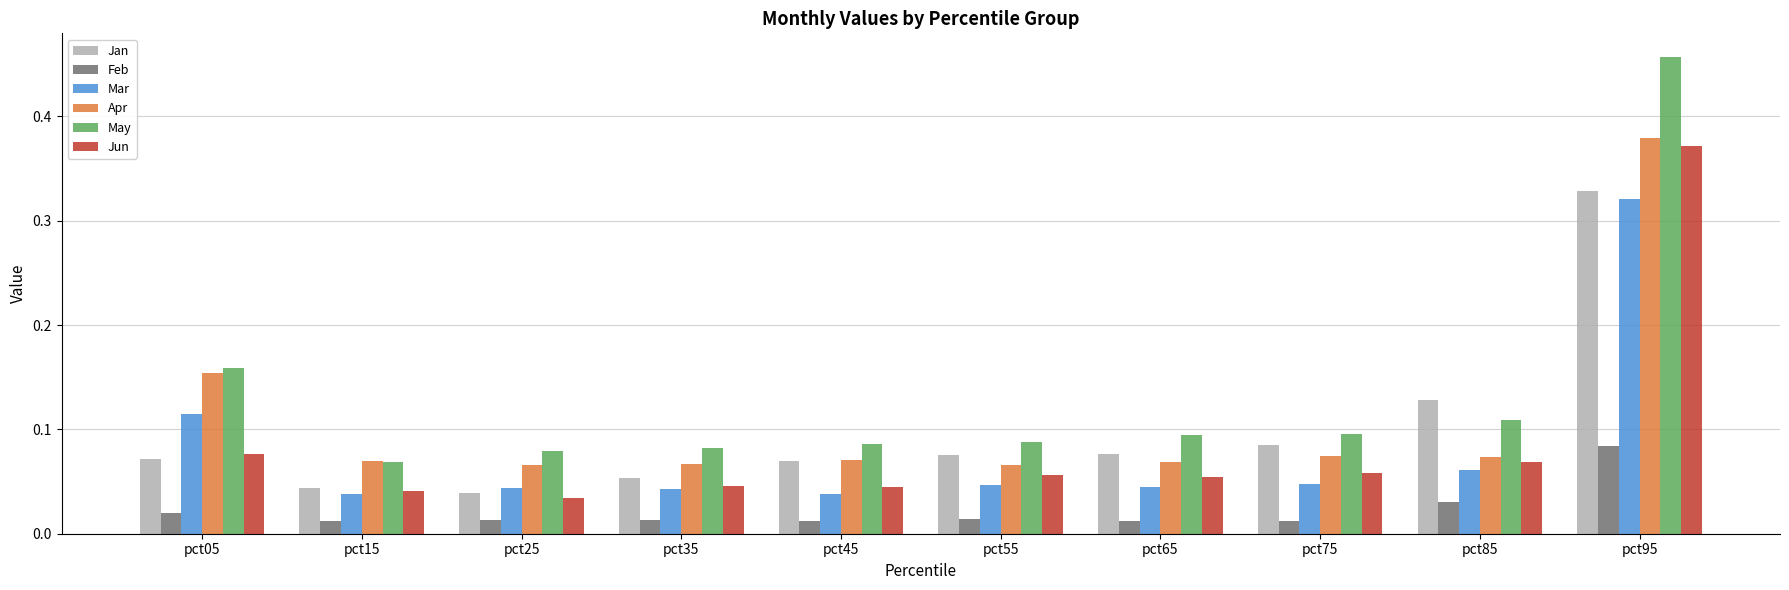

Is the value of Jan at pct15 greater than the value of Jun at pct05?

No